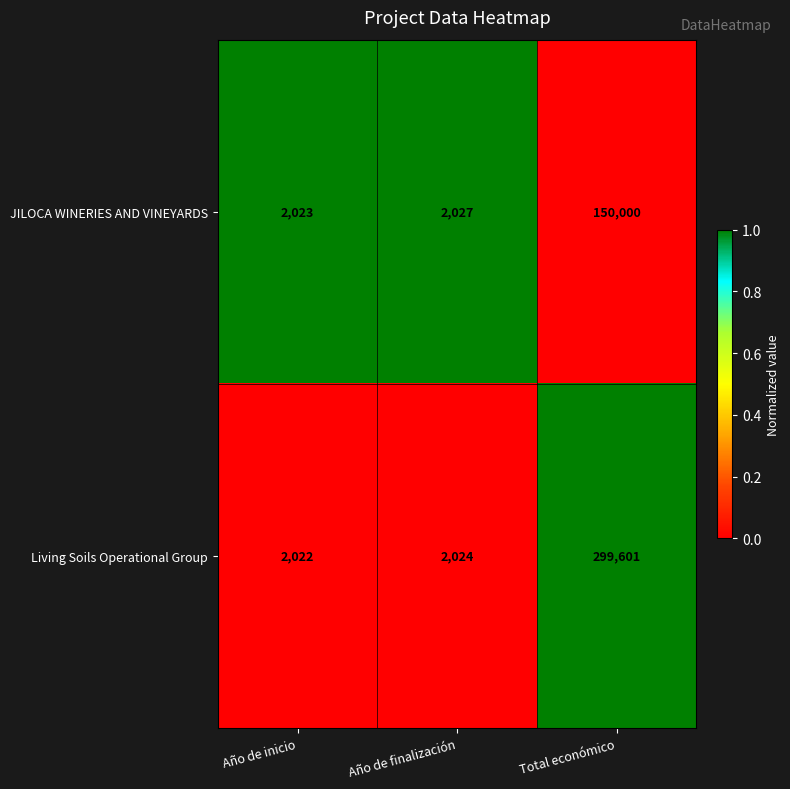

Which series changed the most between Año de inicio and Total económico?

Living Soils Operational Group